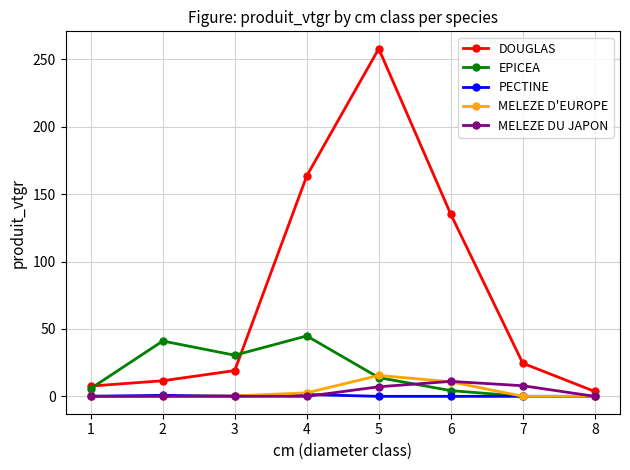

What is the sum of the PECTINE values at 6 and 1?

0.1